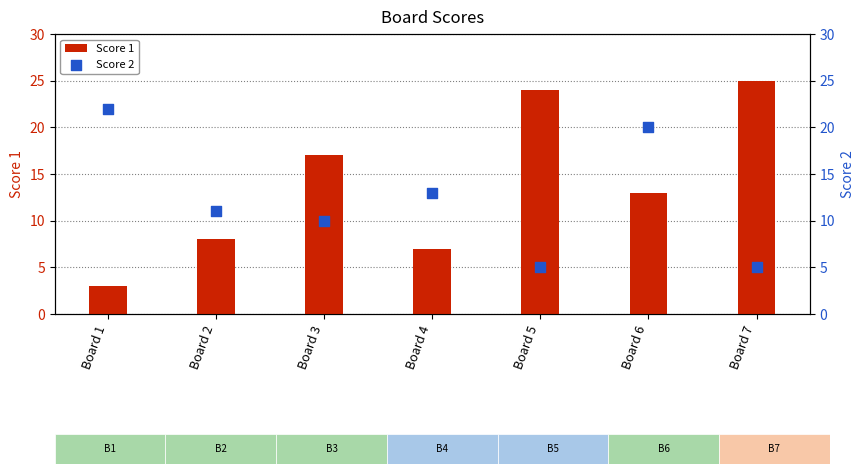

Which series contains the highest Y value?

Score 1